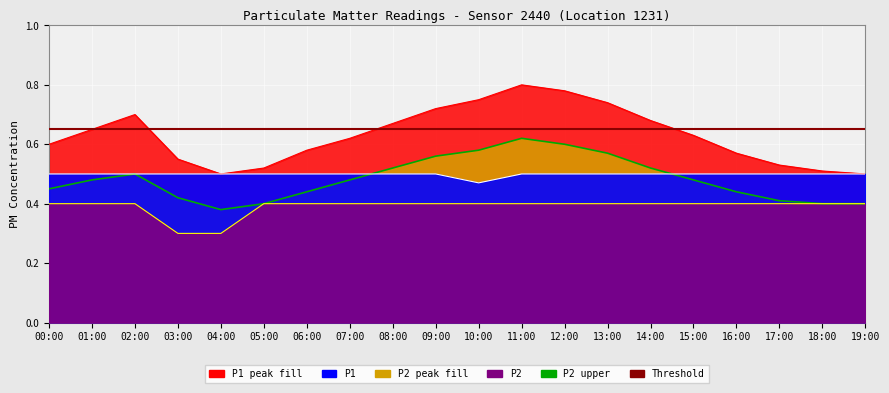

What is the difference between the maximum and minimum values in the P1_peak series?

0.3